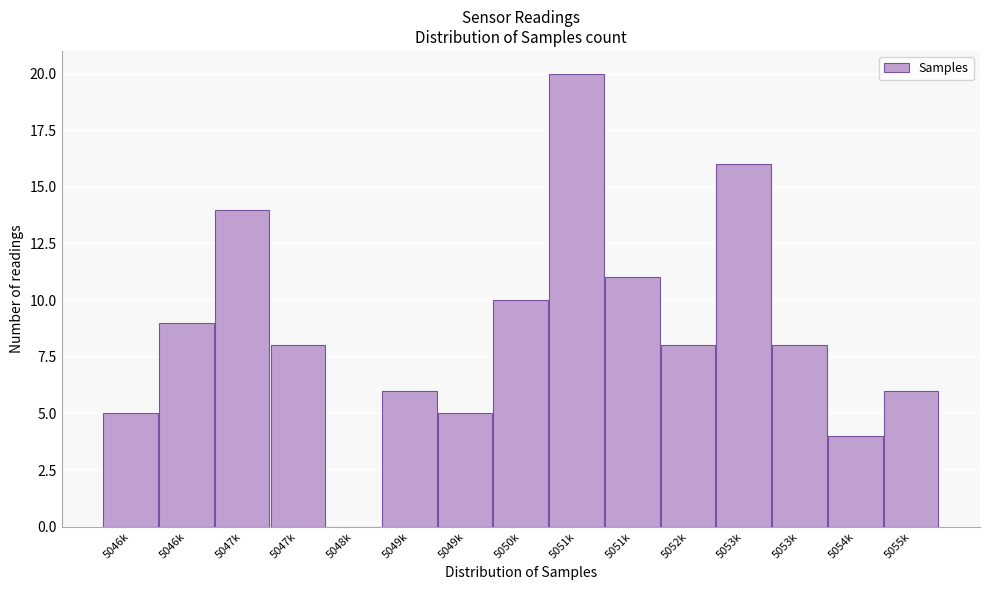

How many series are shown in this chart?

1